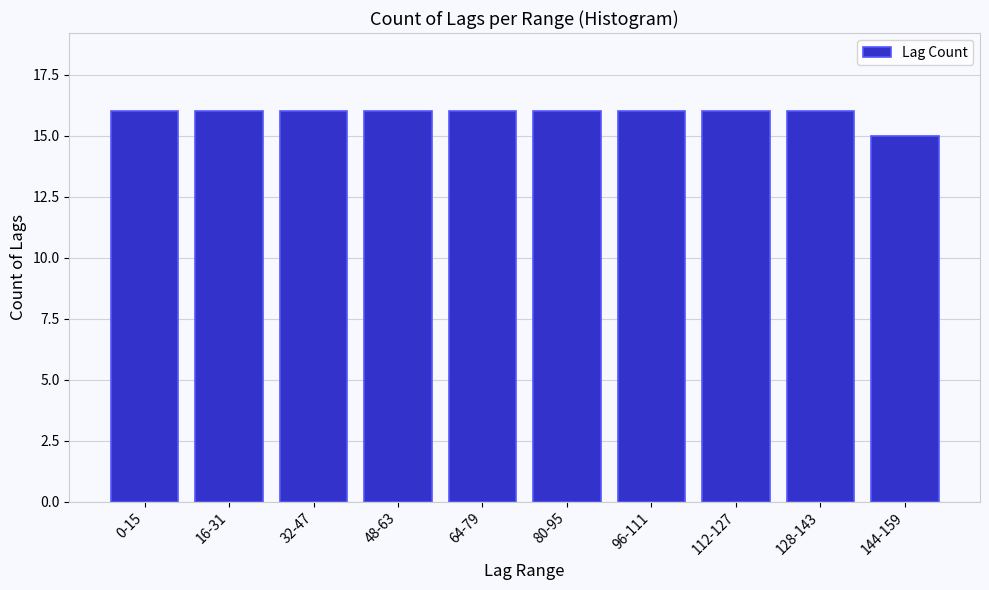

Reading left to right, what are all the values shown in this chart?

0-15=16	16-31=16	32-47=16	48-63=16	64-79=16	80-95=16	96-111=16	112-127=16	128-143=16	144-159=15